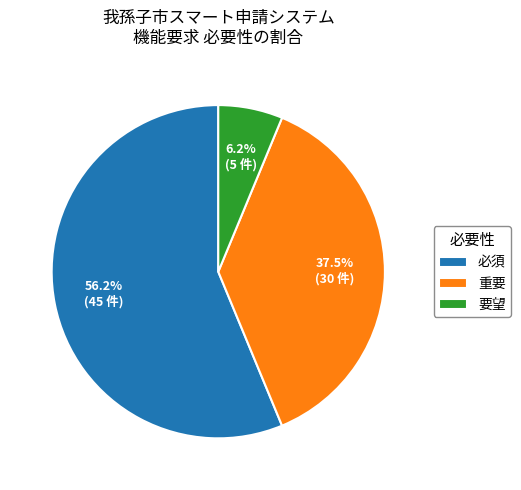

Do 要望 and 必須 together represent more than half of the pie?

Yes